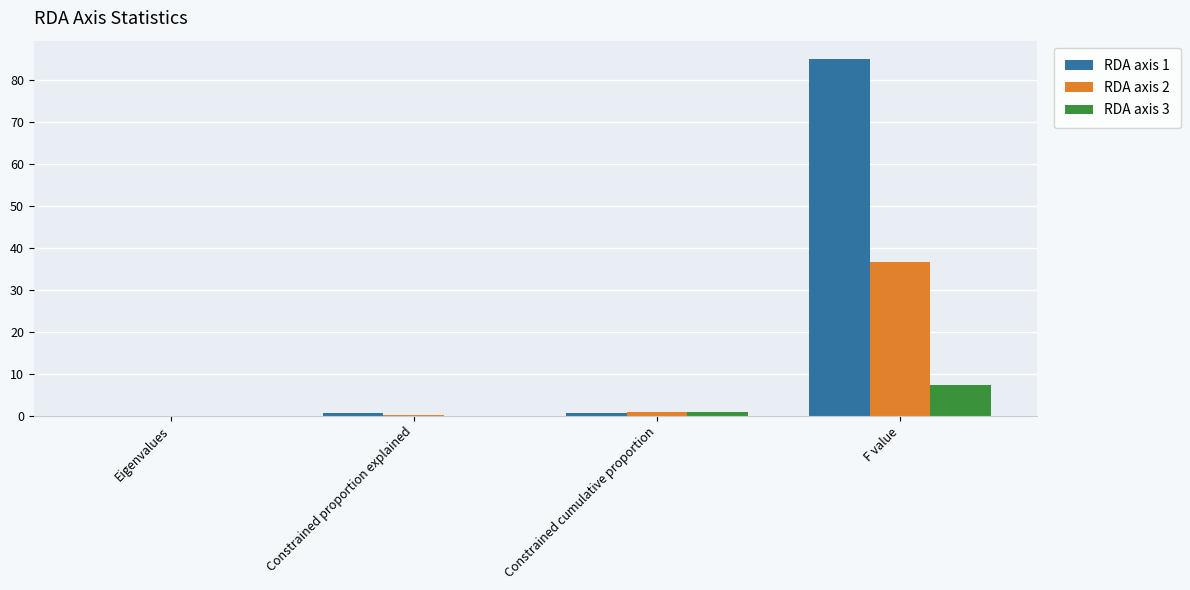

What is the maximum value shown in the chart?

85.2